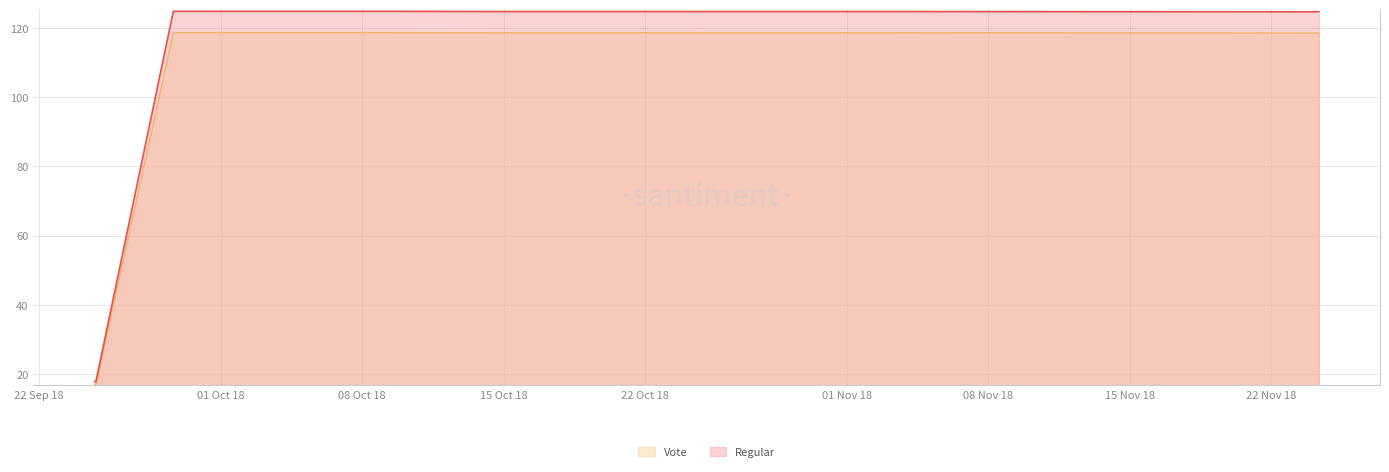

Which series has the largest total across all categories?

Regular